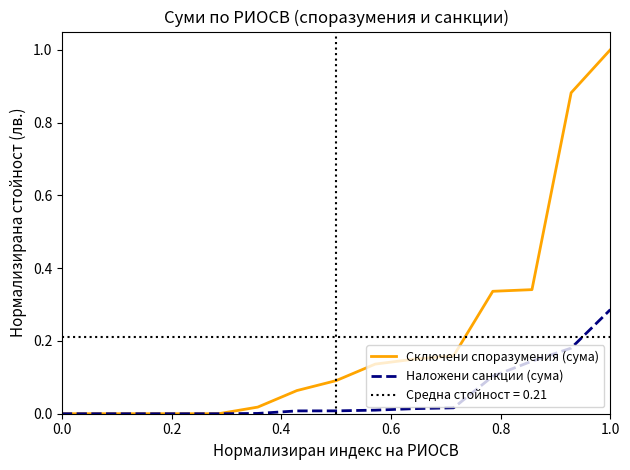

Which series has the largest range (max minus min)?

Сключени споразумения (сума)